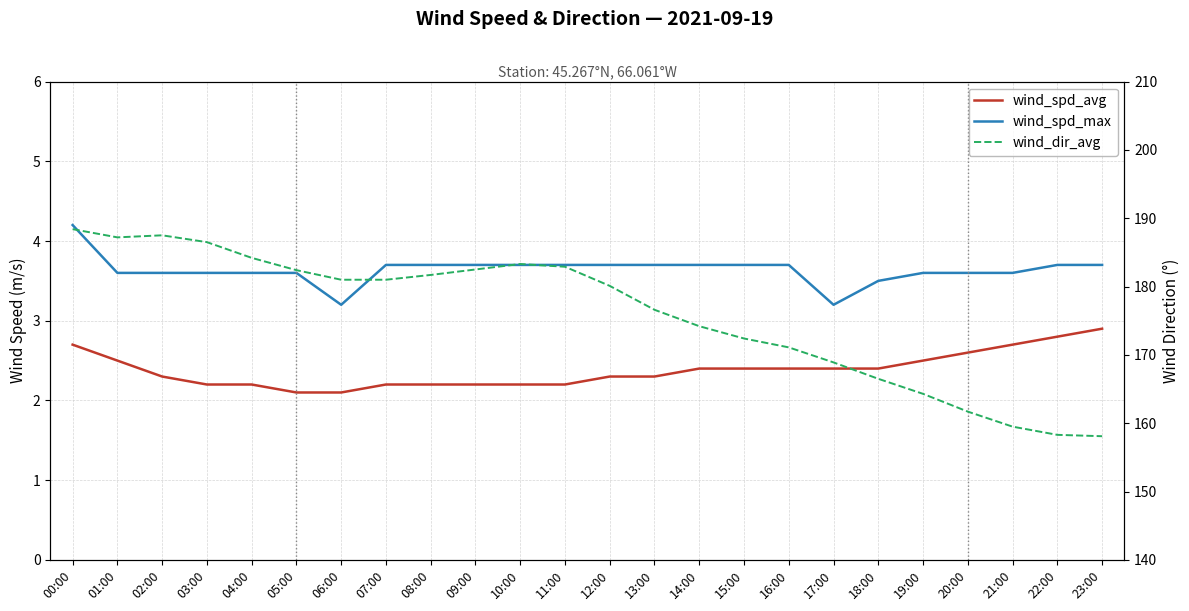

List the labels in order of wind_spd_max value, largest first.

00:00, 07:00, 08:00, 09:00, 10:00, 11:00, 12:00, 13:00, 14:00, 15:00, 16:00, 22:00, 23:00, 01:00, 02:00, 03:00, 04:00, 05:00, 19:00, 20:00, 21:00, 18:00, 06:00, 17:00